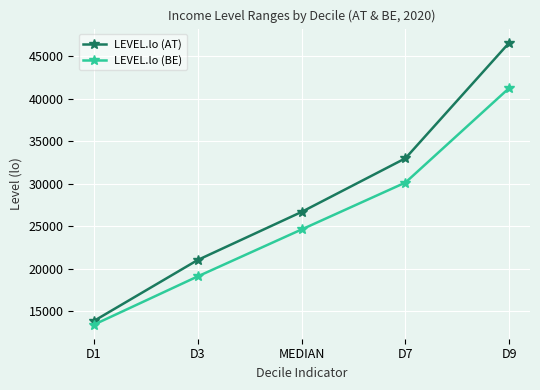

True or false: LEVEL.lo (BE) and LEVEL.lo (AT) intersect in this chart.

False